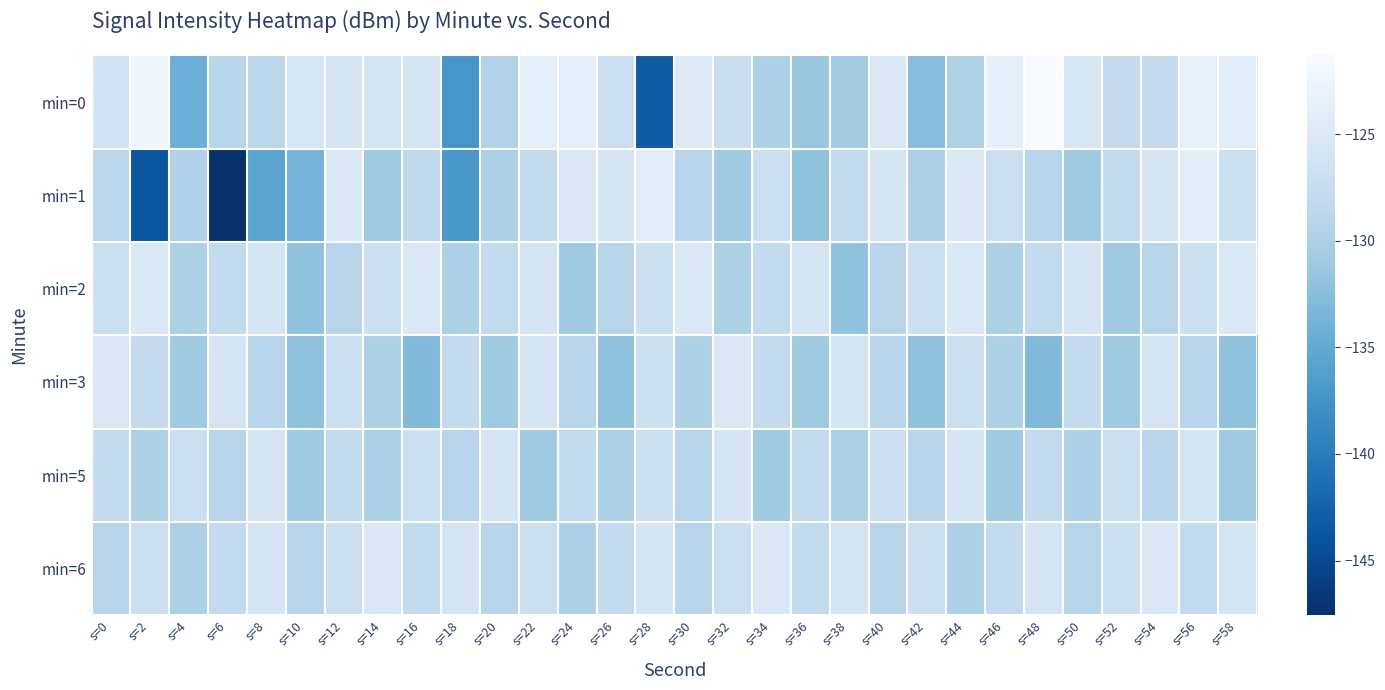

At which category does the chart reach its minimum across all series?

s=6